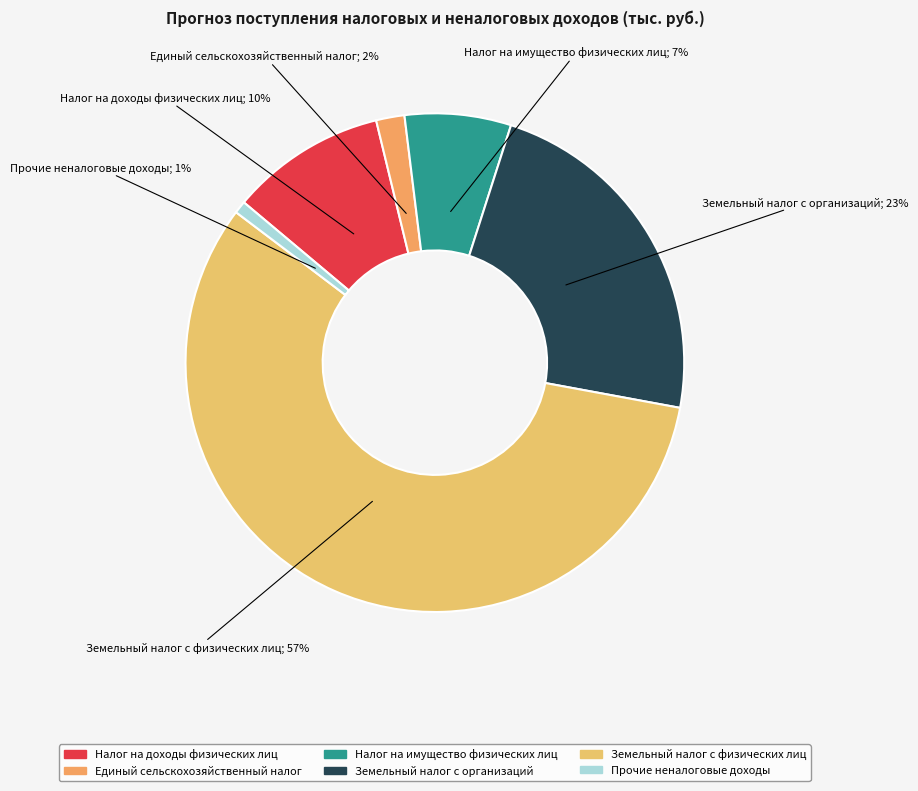

Is there any slice that represents more than half of the pie?

Yes